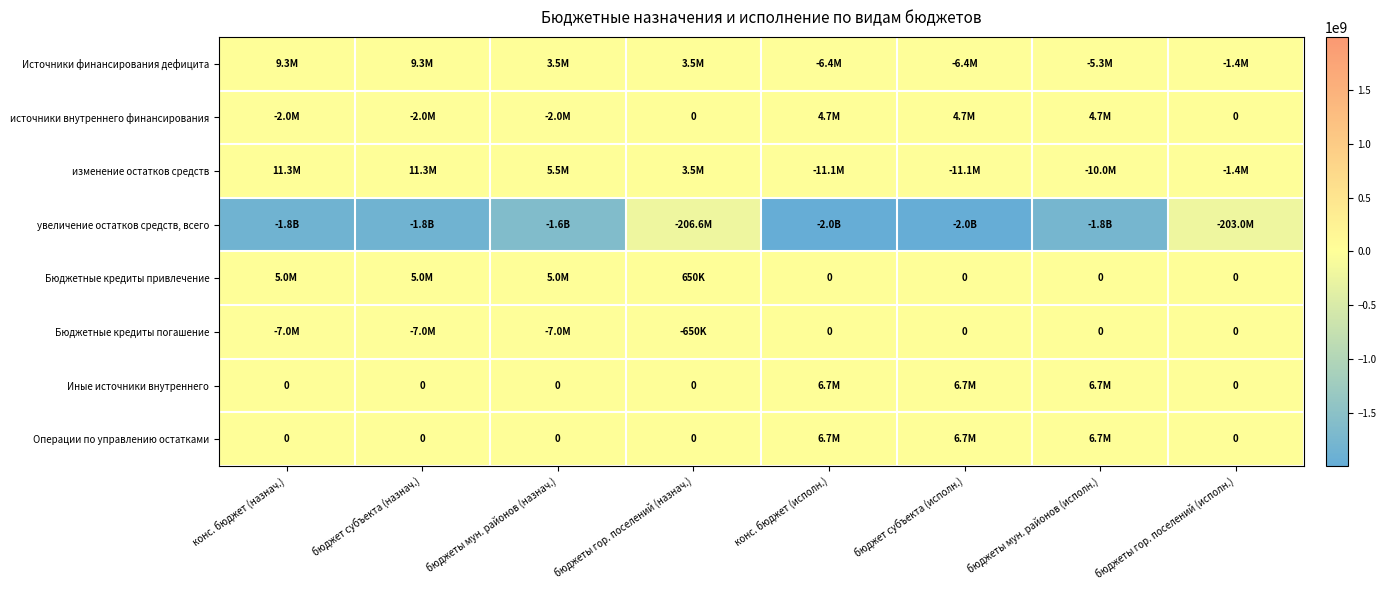

At which category is the sum across all series the highest?

бюджеты гор. поселений (назнач.)